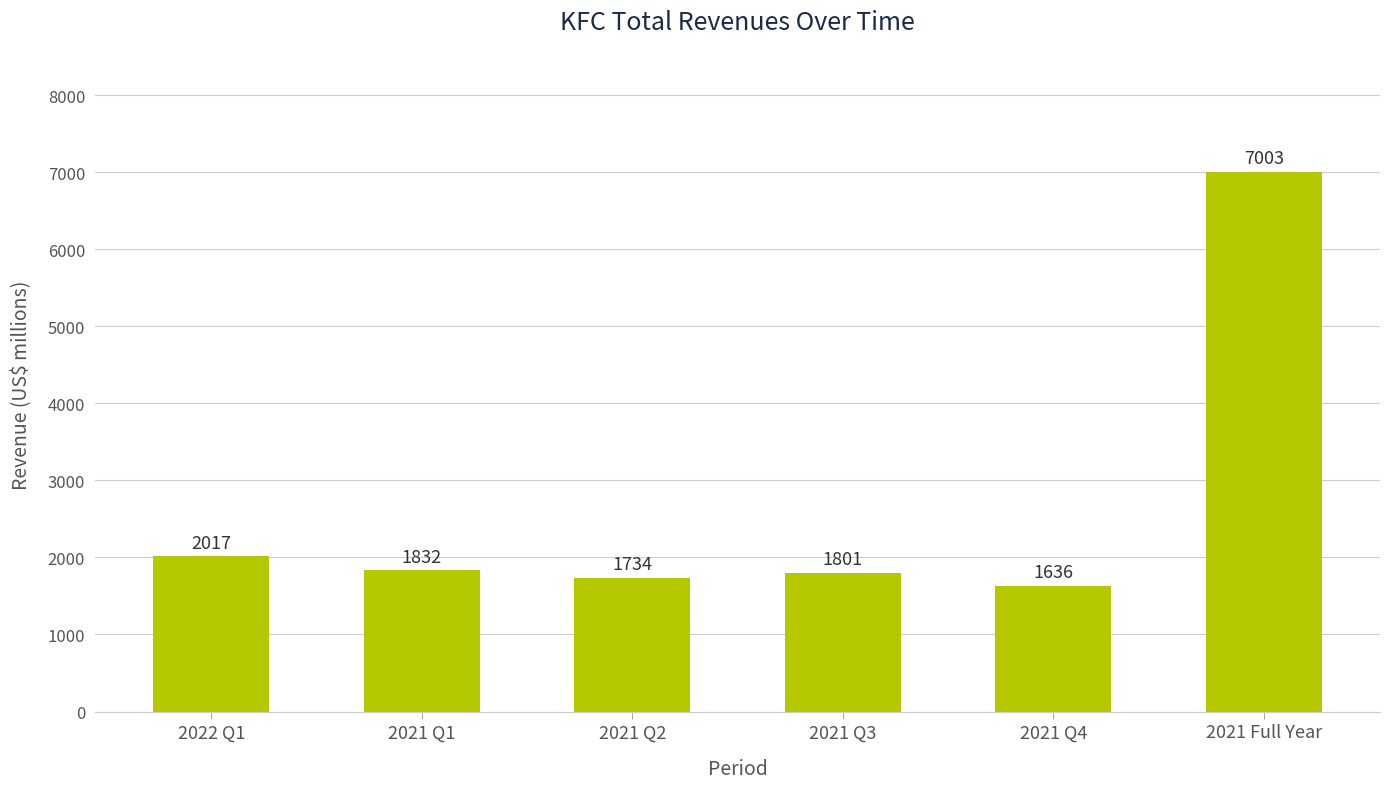

What is the label of the 6th bar from the right?

2022 Q1